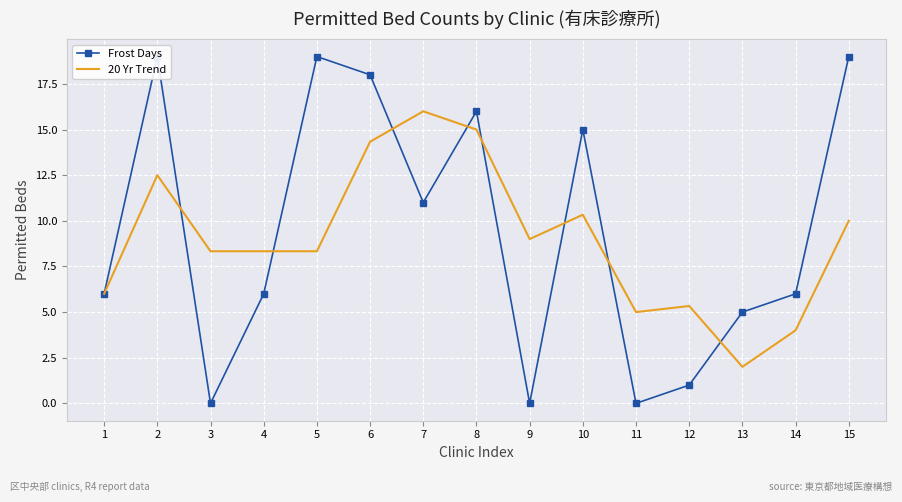

What is the highest value of the 20 Yr Trend series?

16.0